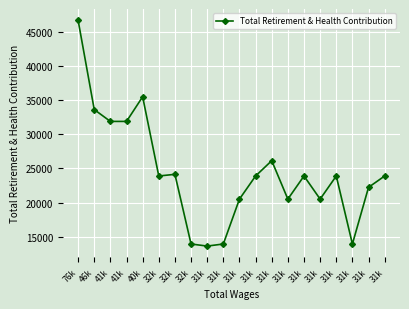

How many lines are shown in the chart?

1